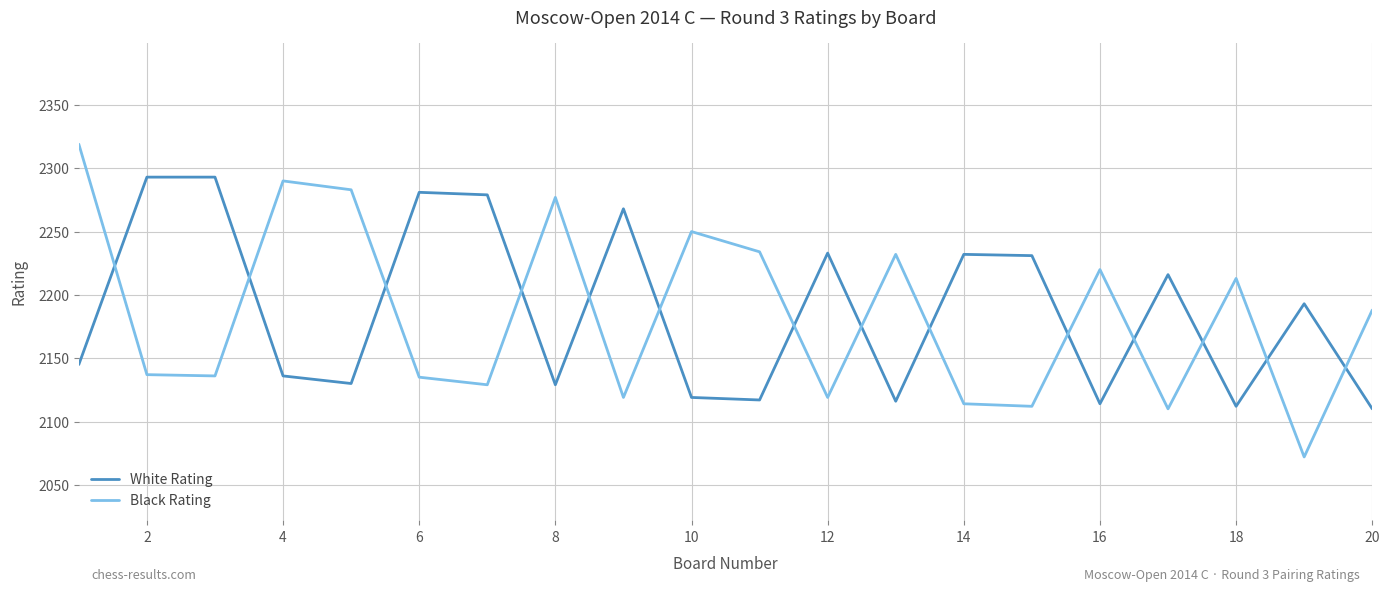

How many values in the Black Rating series are below 2188?

10